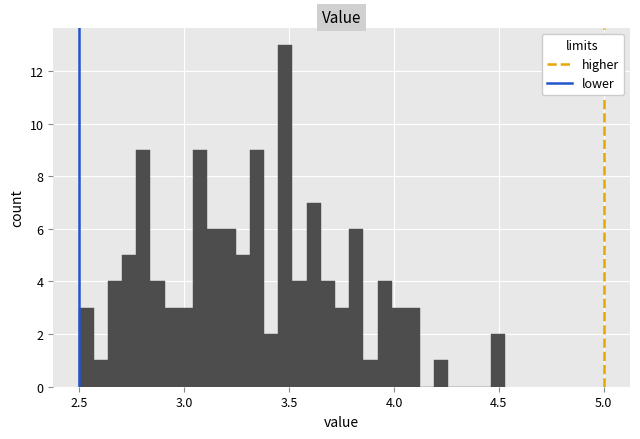

Read against the x-axis, roughly where is the centre of the tallest bar?

3.50